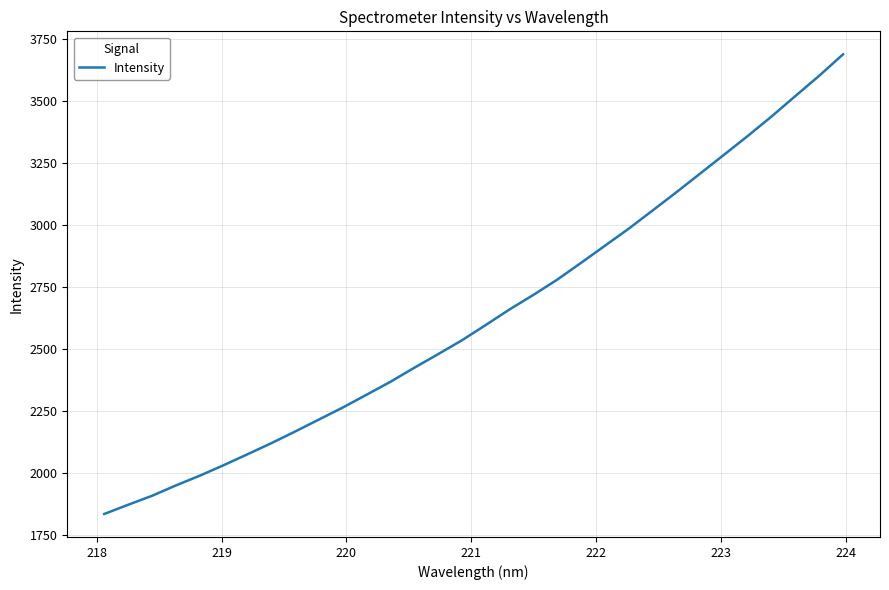

What is the smallest value displayed?

1834.3